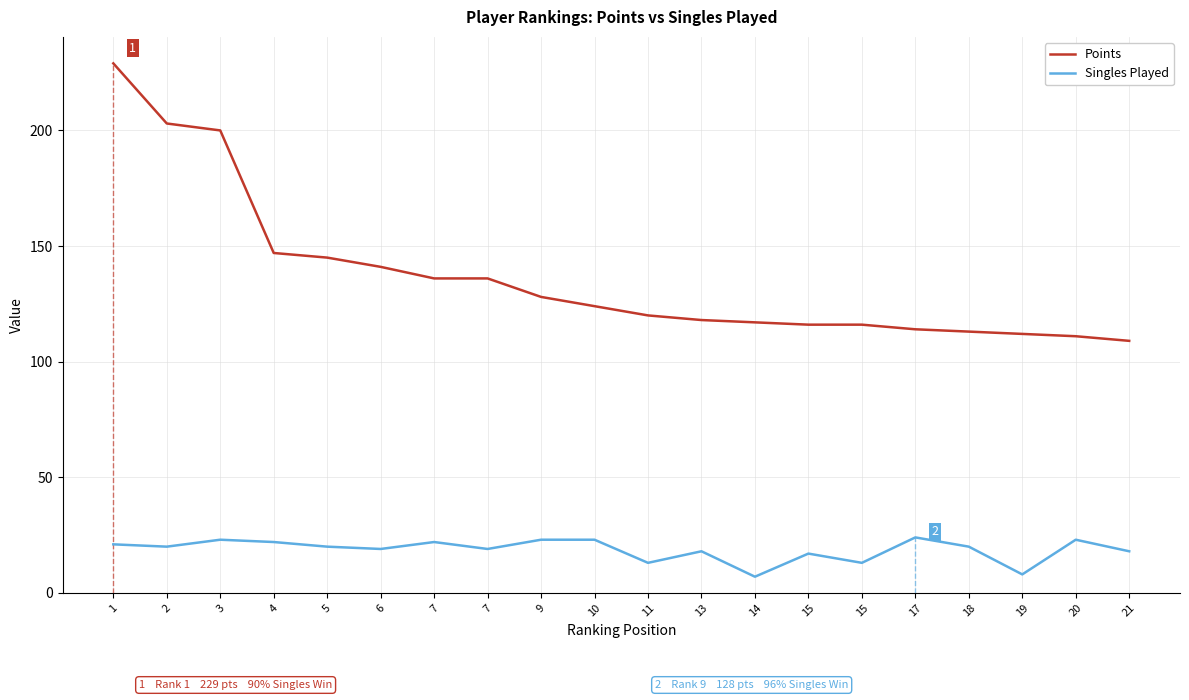

What are all the series names shown in the legend?

Points, Singles Played